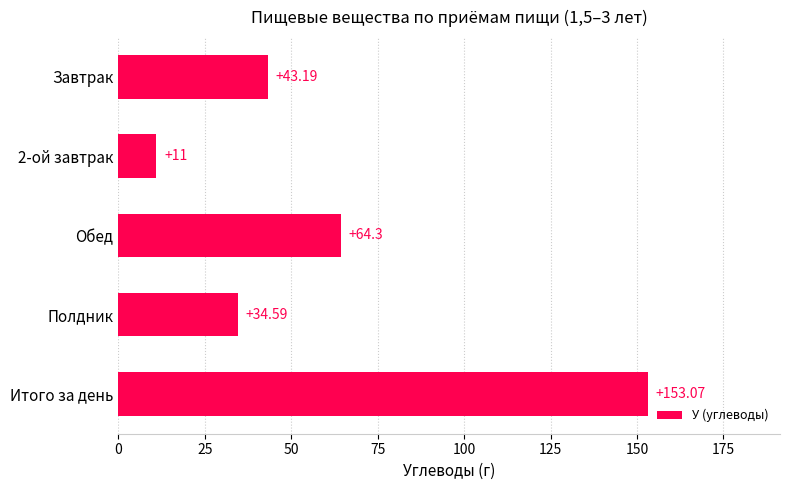

Are the bars horizontal?

Yes